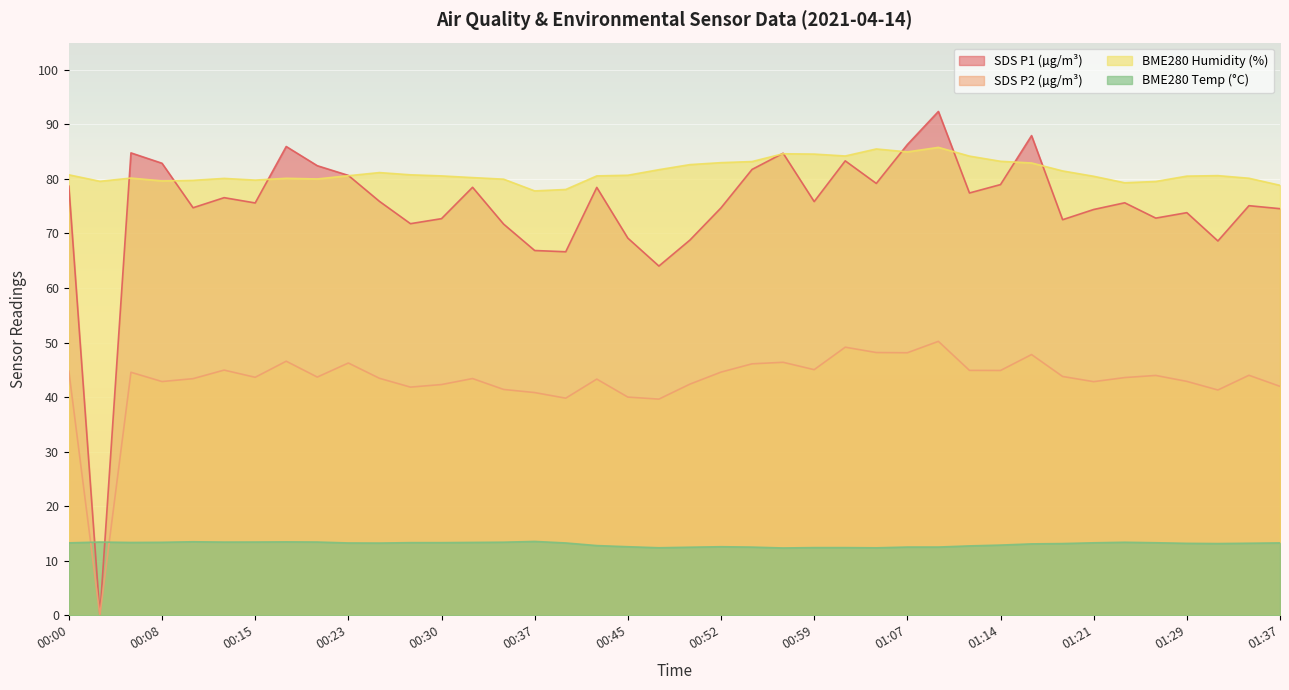

Which label corresponds to the largest value in the chart?

01:09